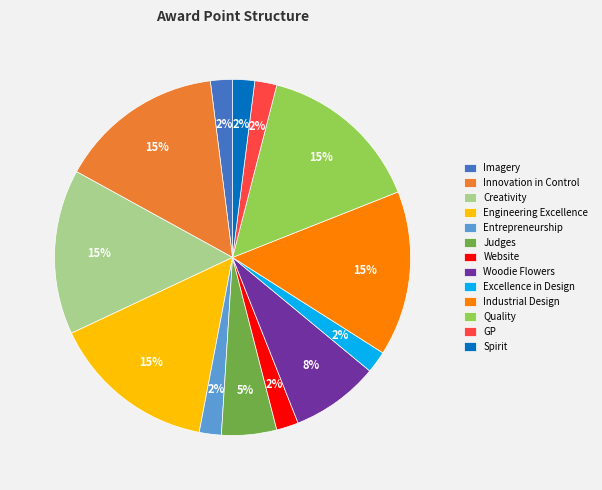

Do Website and GP together represent more than half of the pie?

No